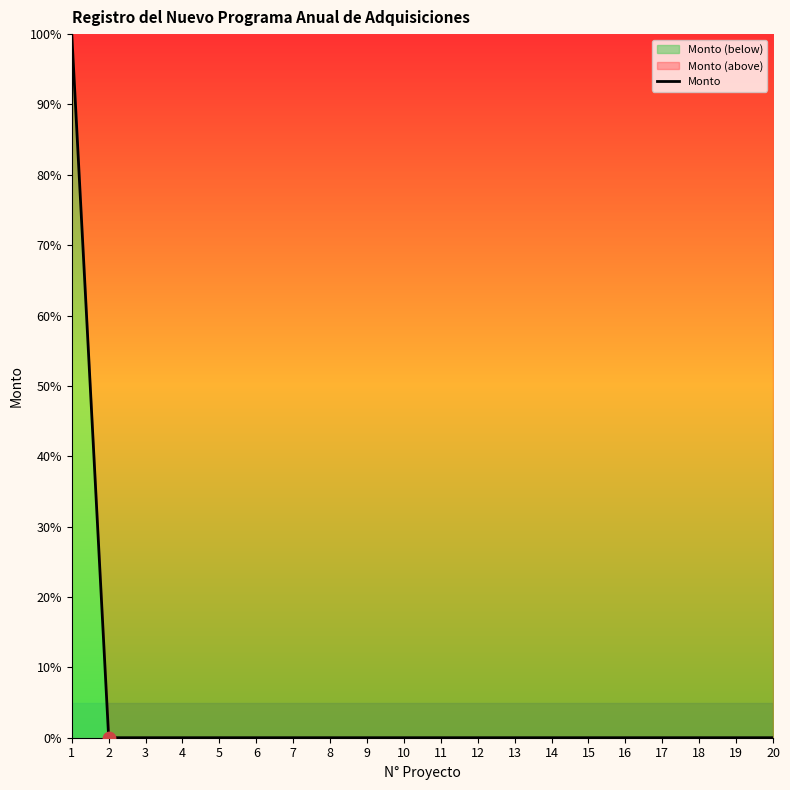

Between 7 and 8, which is larger?

7